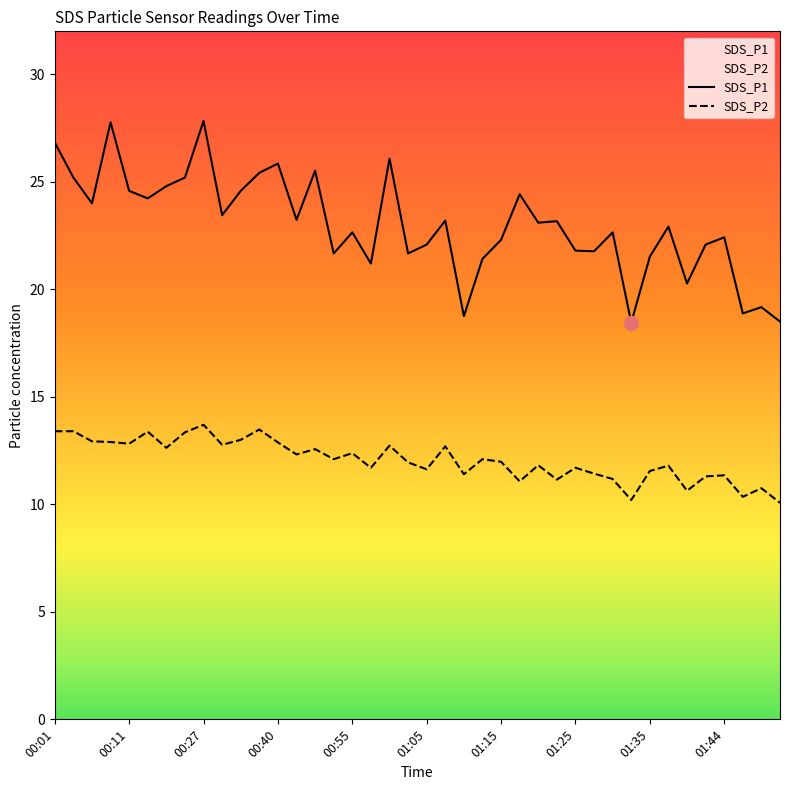

The SDS_P1 series shows 24.4 at 25. True or false?

True